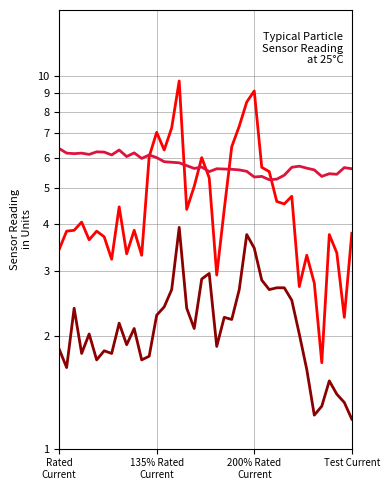

What is the difference between the highest and lowest values at 15?

4.6